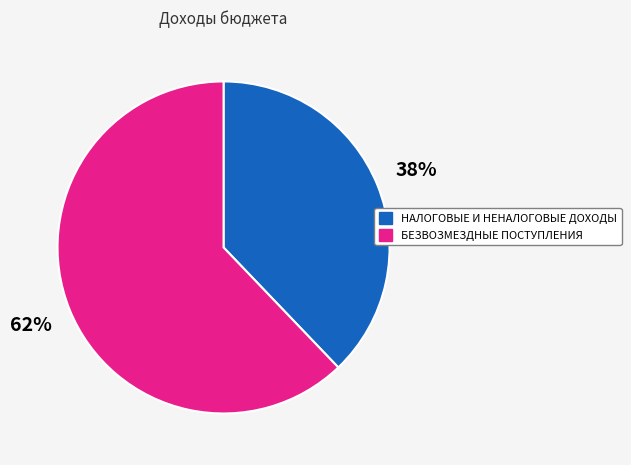

What is the ratio of the value at НАЛОГОВЫЕ И НЕНАЛОГОВЫЕ ДОХОДЫ to the value at БЕЗВОЗМЕЗДНЫЕ ПОСТУПЛЕНИЯ?

0.6